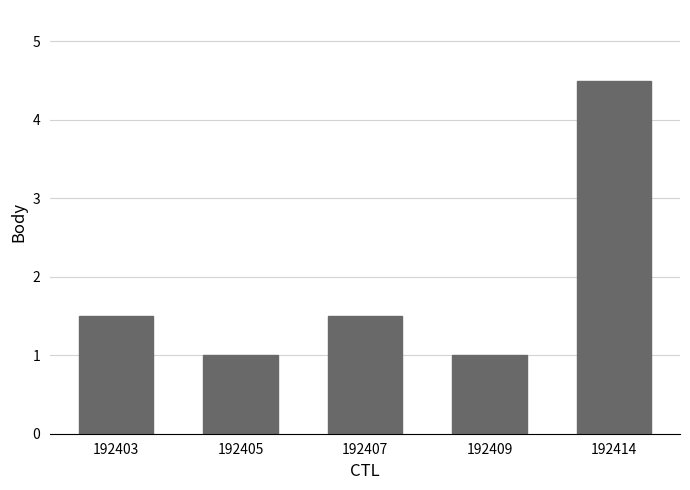

What is the difference between the values at 192414 and 192403?

3.0